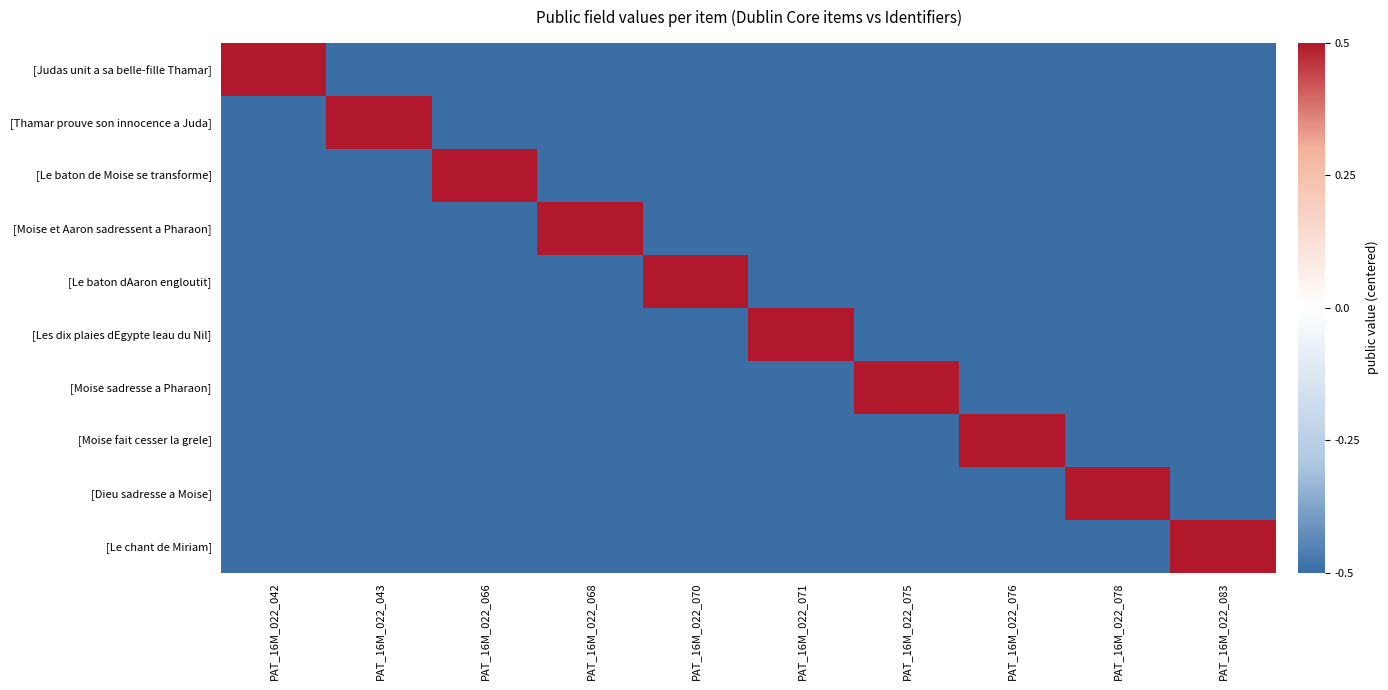

At how many categories does at least one series exceed 0?

10